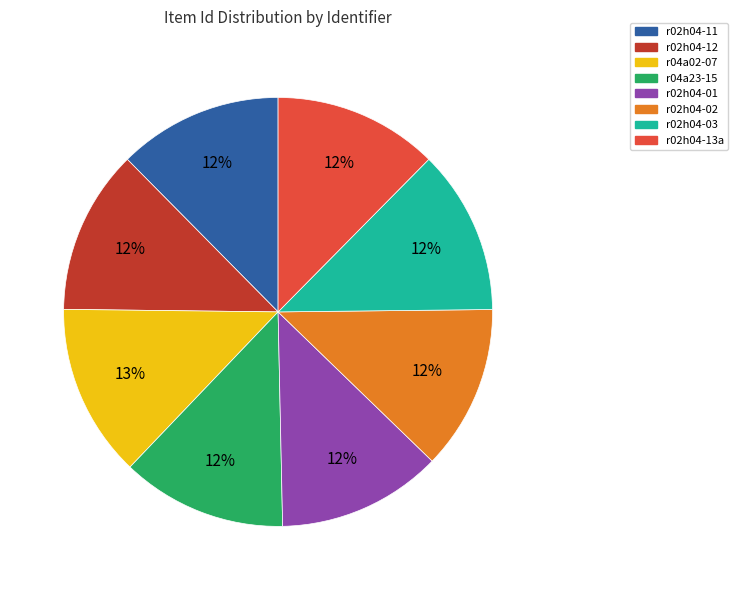

Combined, do r04a02-07 and r02h04-13a account for over 50%?

No